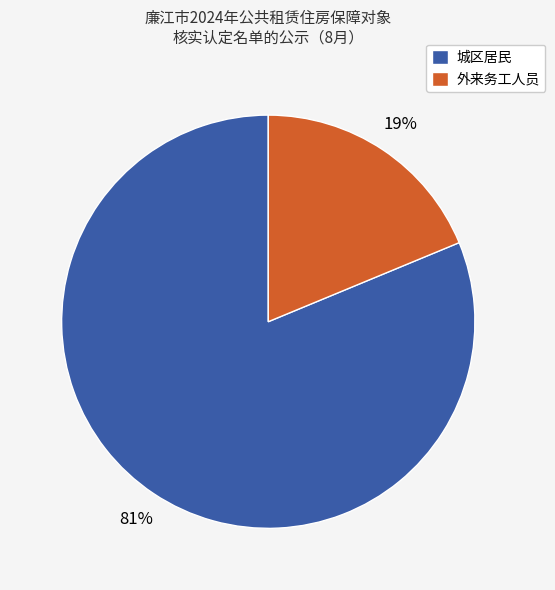

What is the smallest slice in the pie chart?

外来务工人员